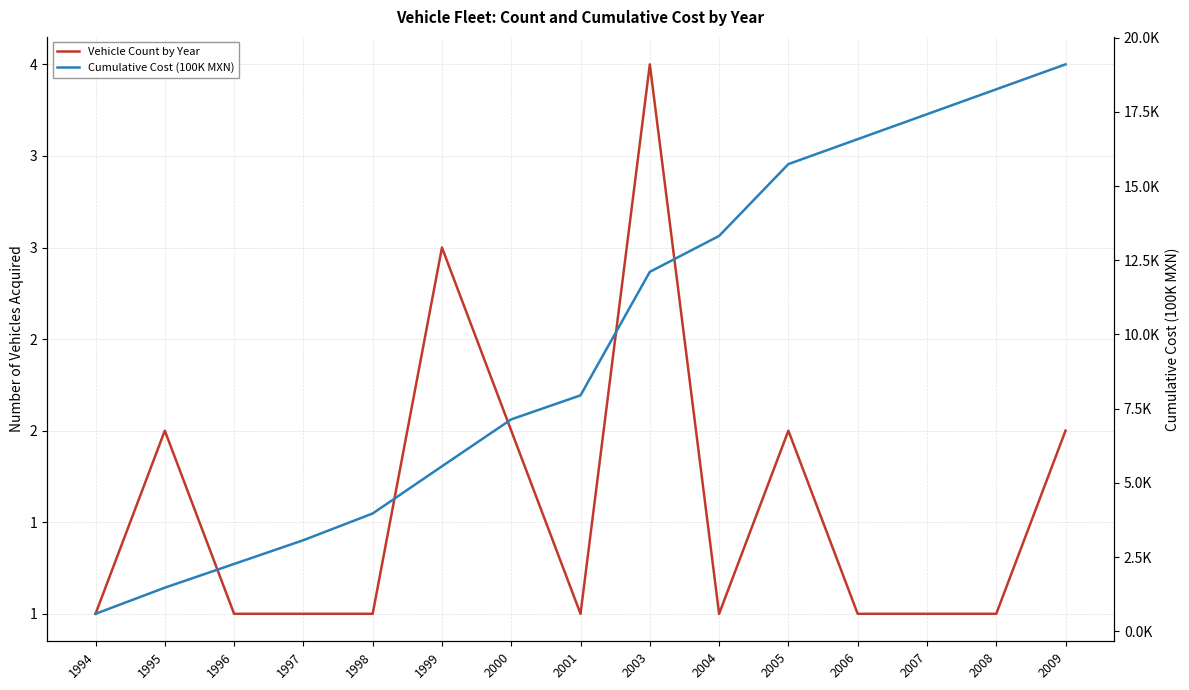

What is the sum of all Vehicle Count by Year values?

24.0